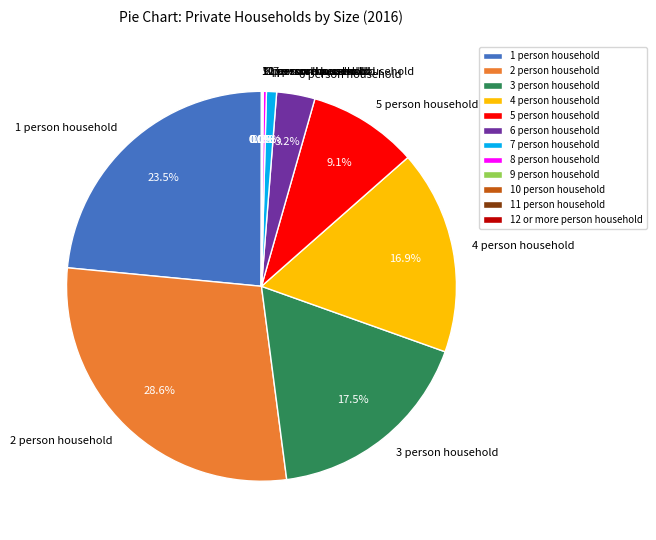

Which category has the biggest portion of the pie?

2 person household